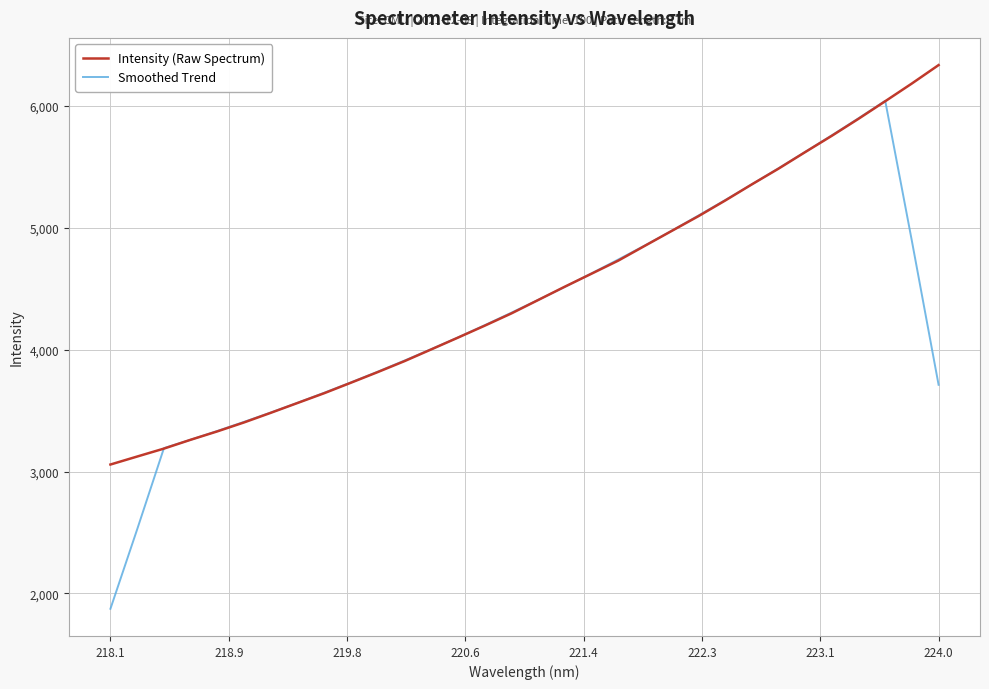

What are all the series names shown in the legend?

Intensity (Raw Spectrum), Smoothed Trend